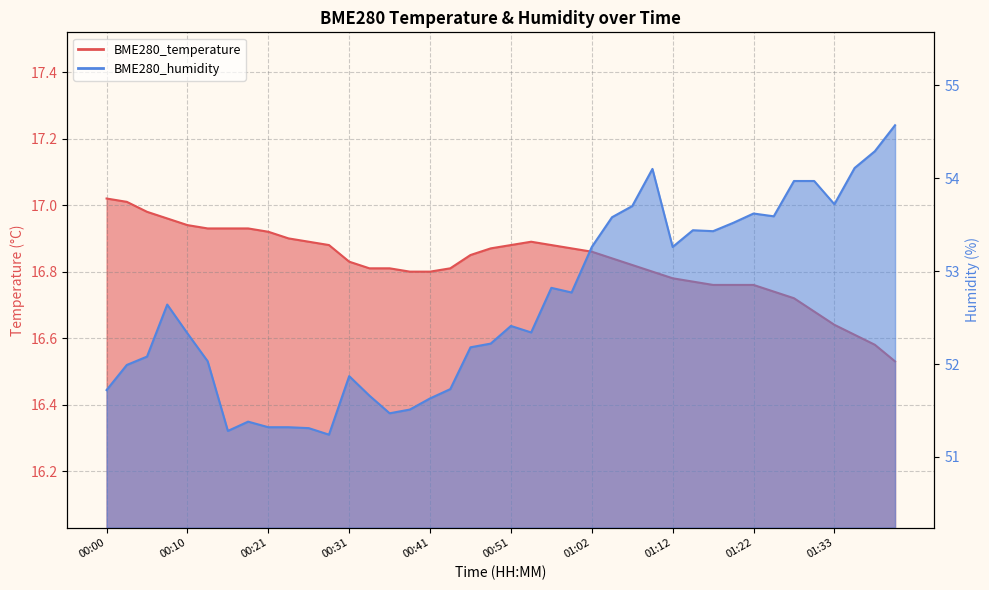

Rank the series at 00:08 from lowest to highest value.

BME280_temperature, BME280_humidity